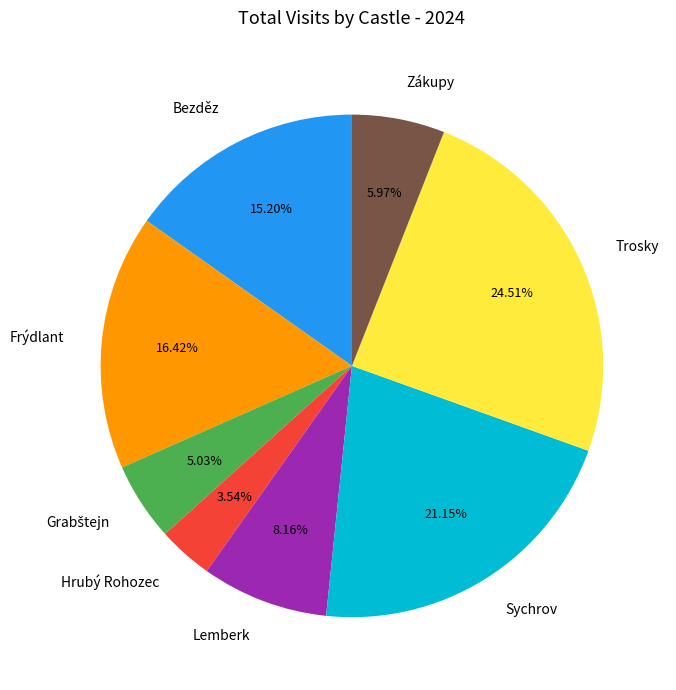

Which category has the biggest portion of the pie?

Trosky